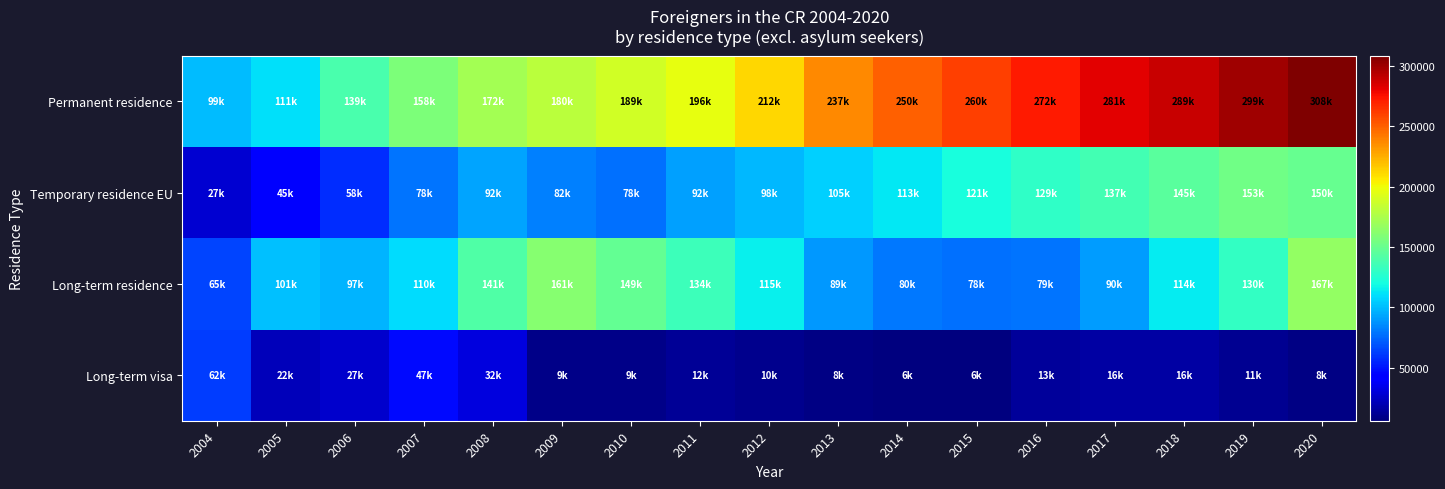

Which label corresponds to the largest value in the chart?

2020